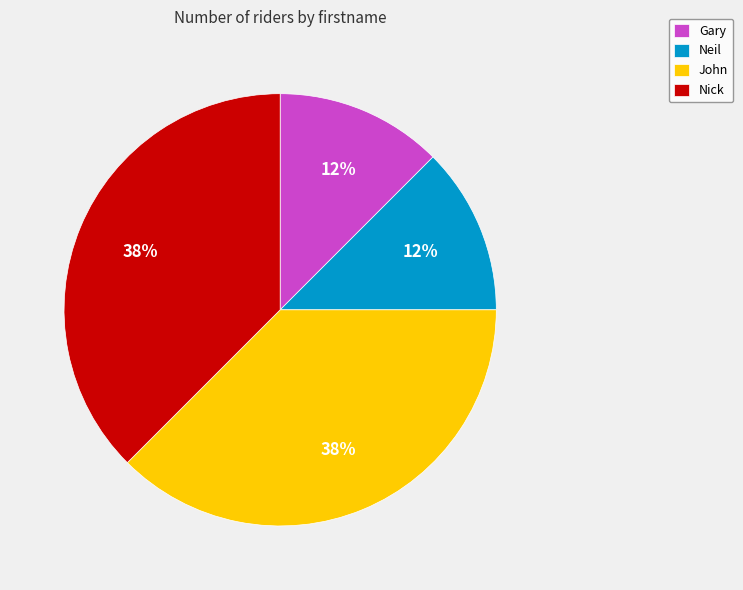

Count the number of slices in the pie.

4